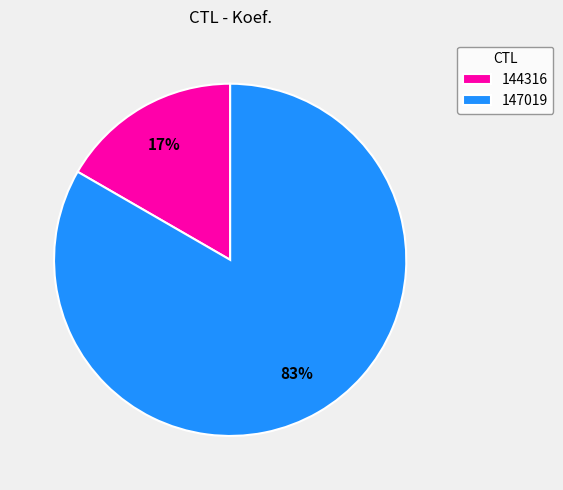

The 144316 slice represents 31% of the pie. True or false?

False